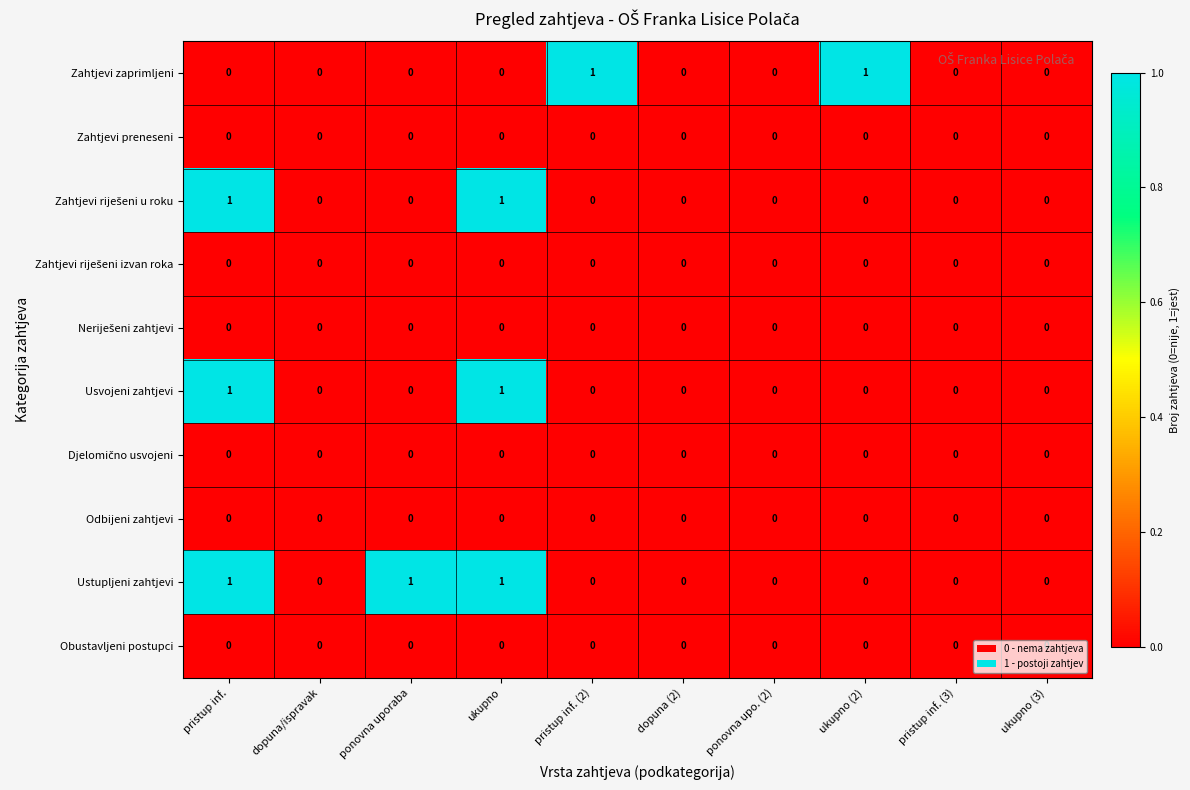

Is it true that Ustupljeni zahtjevi equals -1 at pristup inf. (2)?

False